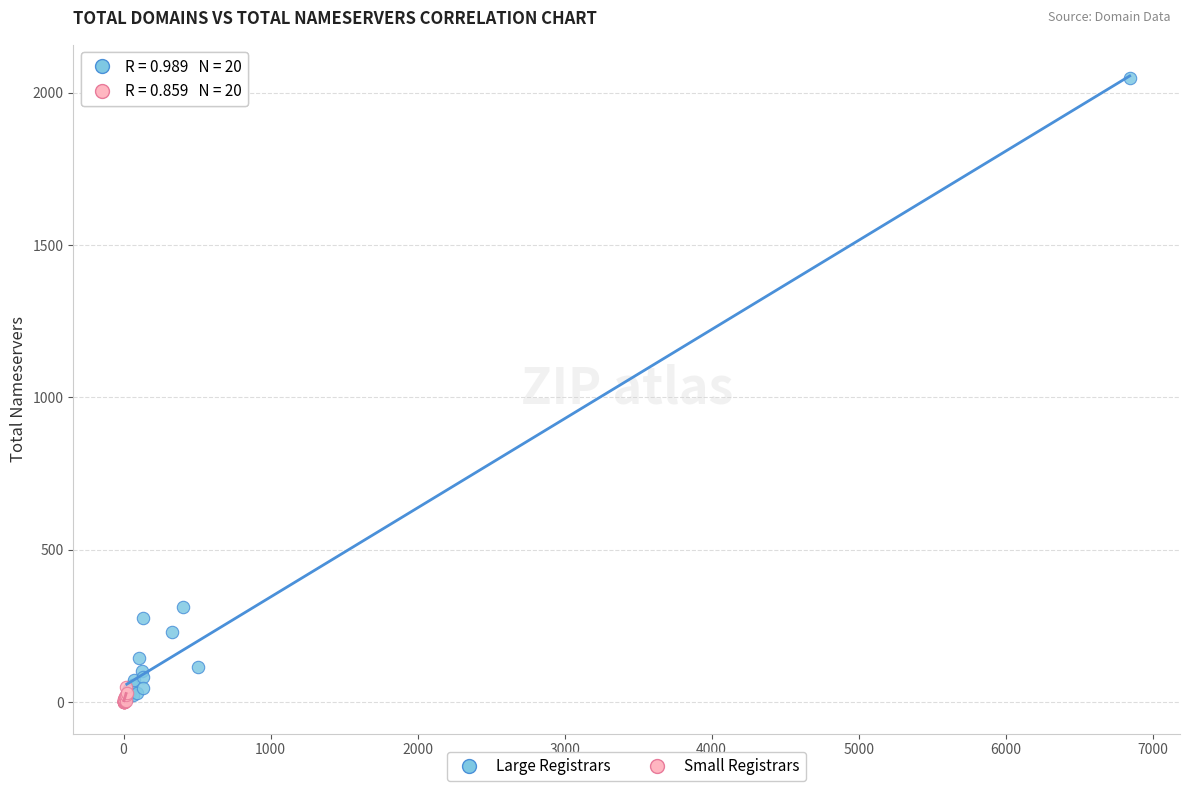

Which series has the largest Y range (max minus min)?

Large Registrars